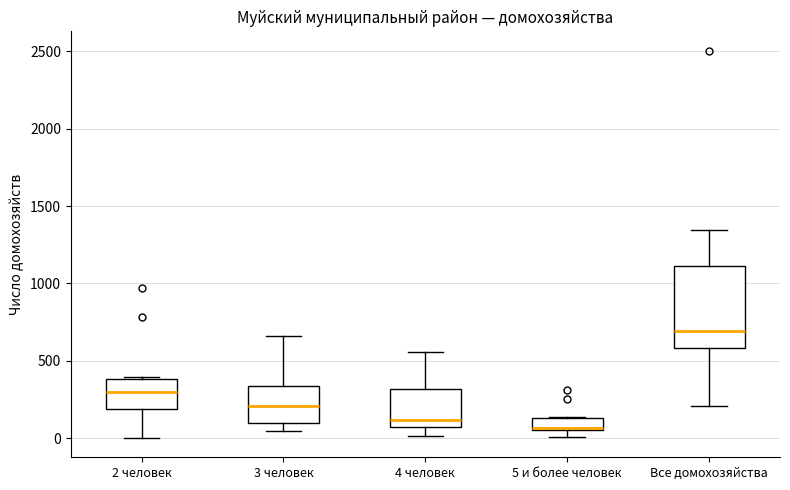

Which box is the tallest, from its lower edge to its upper edge?

Все домохозяйства